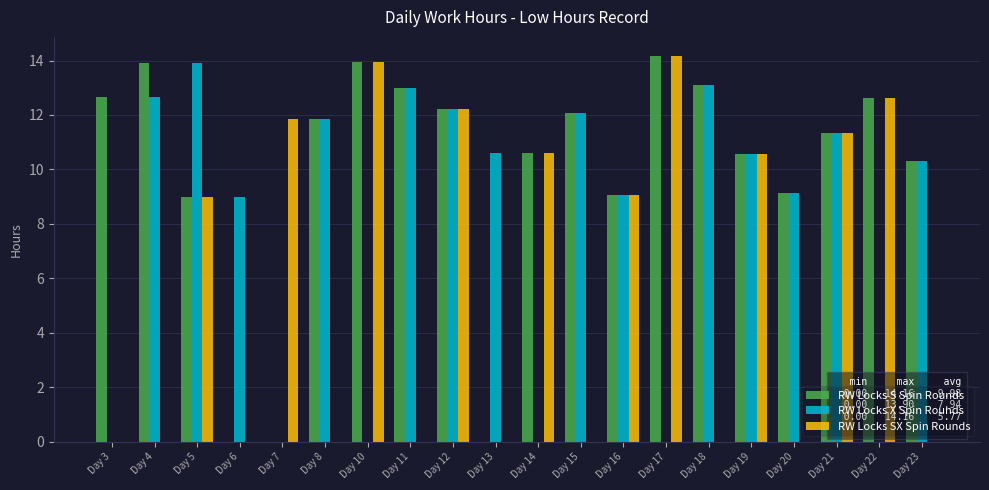

At which label does RW Locks X Spin Rounds first exceed 10?

Day 4